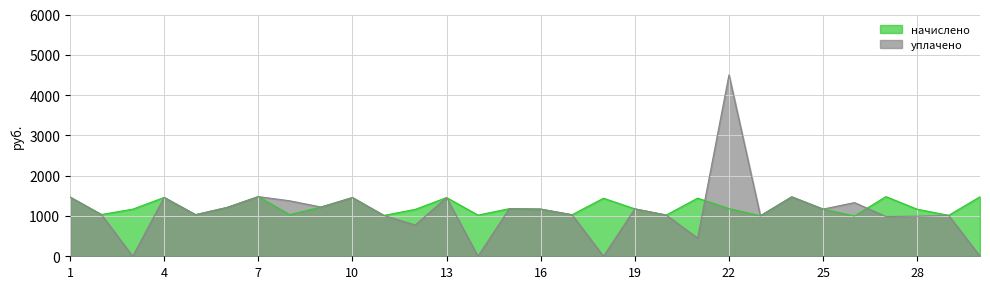

What is the difference between the second highest and second lowest values in the начислено series?

475.3